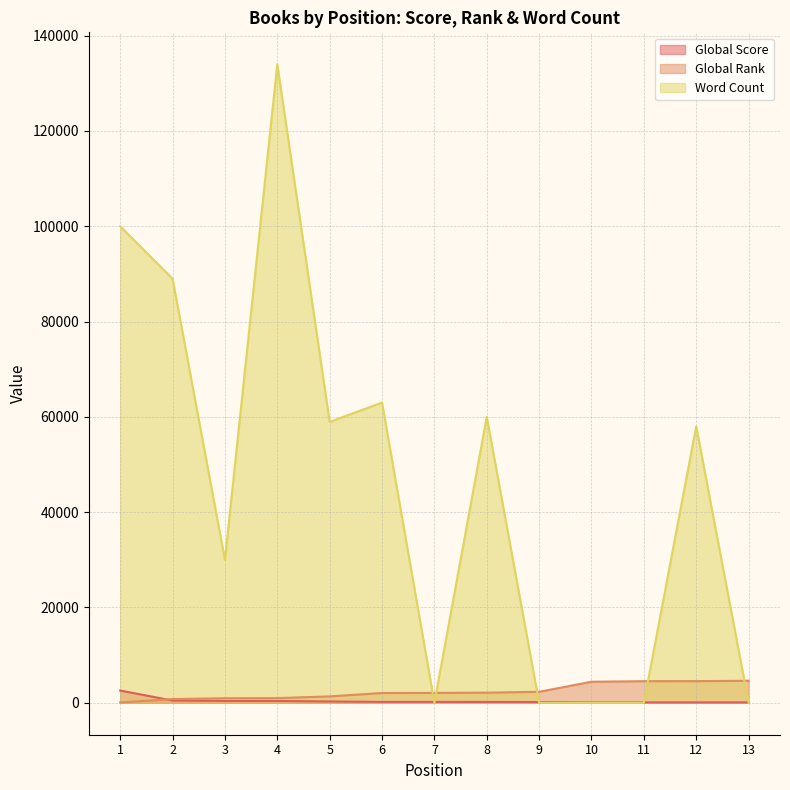

Between 12 and 2, which is larger?

2